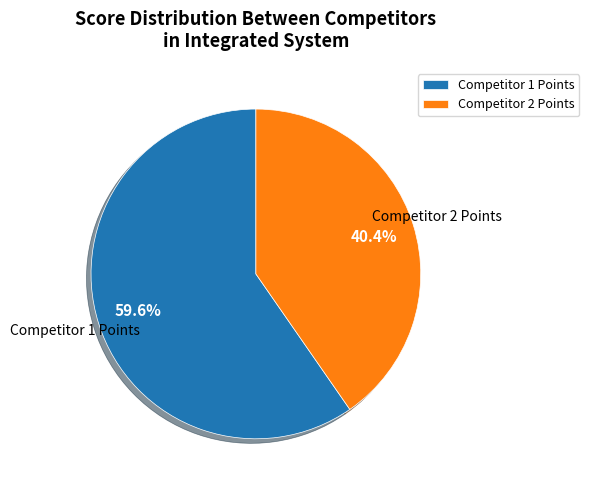

Between Competitor 2 Points and Competitor 1 Points, which is larger?

Competitor 1 Points